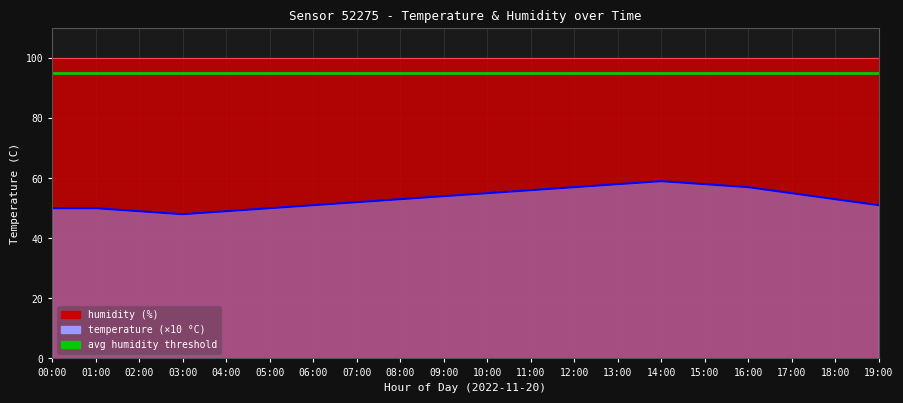

The chart shows a value of 92 at 10:00. True or false?

False